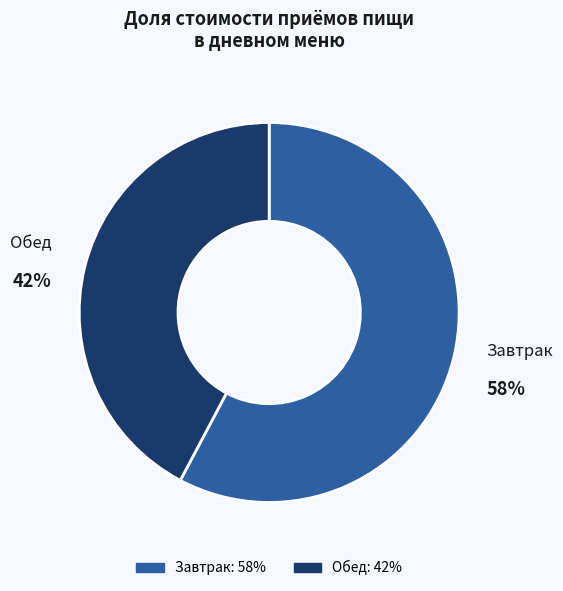

Does any single category account for the majority?

Yes